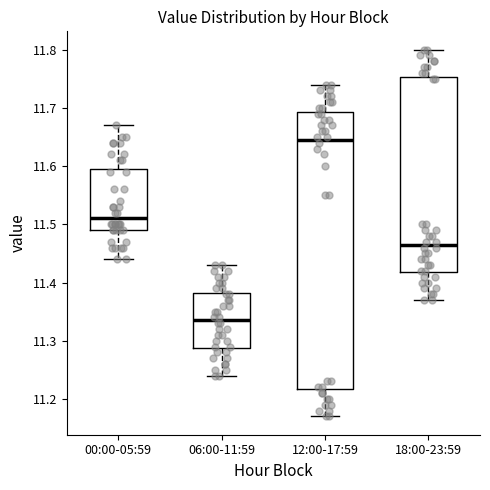

Reading left to right, transcribe this box plot: for each box, give where its median line is, the range the box spans, and where its two whiskers end, as read against the y-axis. The values are not printed on the chart, so give them approximately, as read against the axis.

00:00-05:59: median 11.51, box 11.49 to 11.60, whiskers 11.44 to 11.67
06:00-11:59: median 11.34, box 11.29 to 11.38, whiskers 11.24 to 11.43
12:00-17:59: median 11.65, box 11.22 to 11.69, whiskers 11.17 to 11.74
18:00-23:59: median 11.47, box 11.42 to 11.75, whiskers 11.37 to 11.80